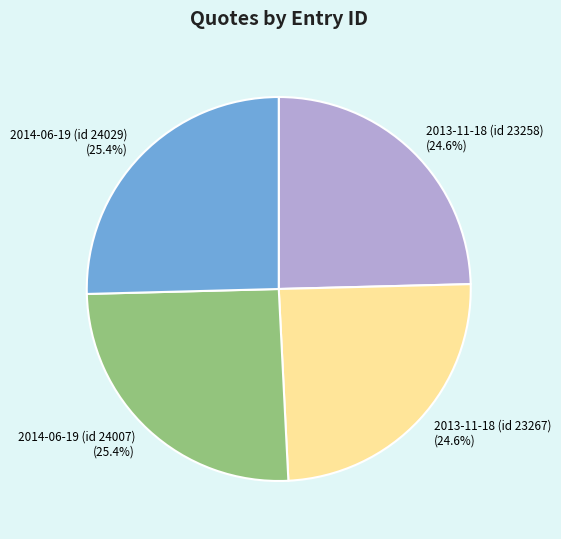

The 2013-11-18 (id 23267) slice represents 25% of the pie. True or false?

True